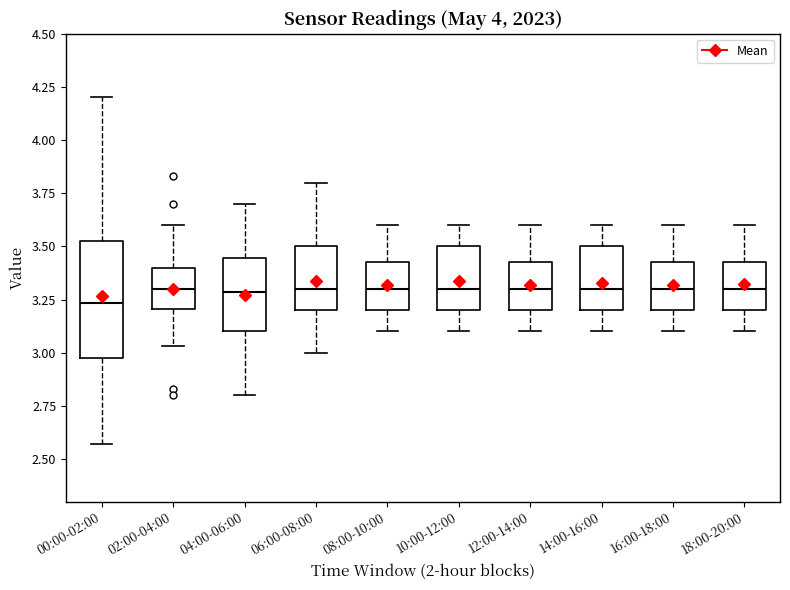

Reading left to right, read every box against the y-axis: the position of its median line, the range the box covers, and the ends of its whiskers. The values are not printed on the chart, so give them approximately, as read against the axis.

00:00-02:00: median 3.25, box 3.00 to 3.55, whiskers 2.55 to 4.20
02:00-04:00: median 3.30, box 3.20 to 3.40, whiskers 3.05 to 3.60
04:00-06:00: median 3.30, box 3.10 to 3.45, whiskers 2.80 to 3.70
06:00-08:00: median 3.30, box 3.20 to 3.50, whiskers 3.00 to 3.80
08:00-10:00: median 3.30, box 3.20 to 3.45, whiskers 3.10 to 3.60
10:00-12:00: median 3.30, box 3.20 to 3.50, whiskers 3.10 to 3.60
12:00-14:00: median 3.30, box 3.20 to 3.45, whiskers 3.10 to 3.60
14:00-16:00: median 3.30, box 3.20 to 3.50, whiskers 3.10 to 3.60
16:00-18:00: median 3.30, box 3.20 to 3.45, whiskers 3.10 to 3.60
18:00-20:00: median 3.30, box 3.20 to 3.45, whiskers 3.10 to 3.60